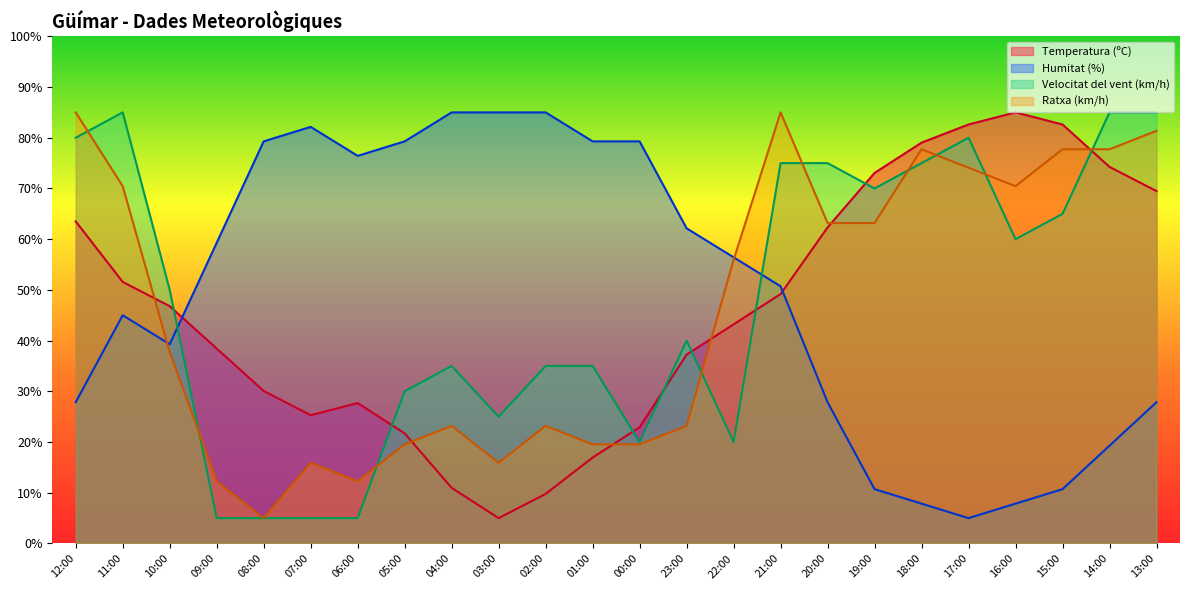

Is it true that Humitat (%) equals 79.3 at 00:00?

True